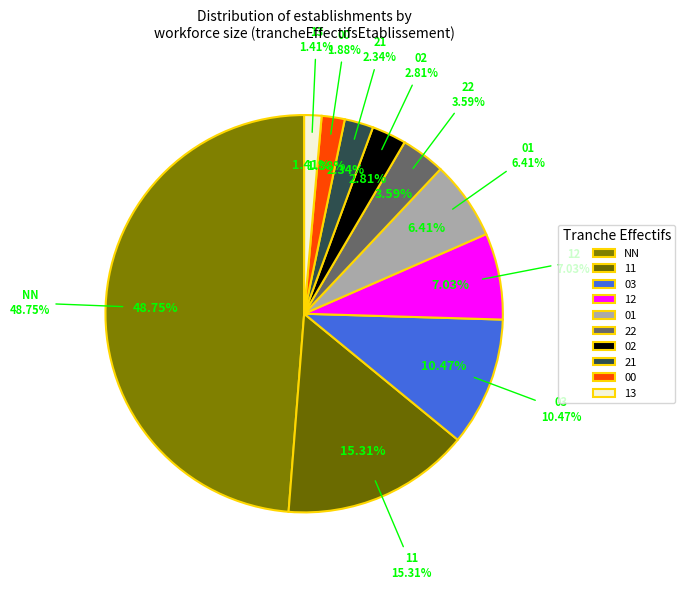

What is the ratio of the value at 03 to the value at 12?

1.5